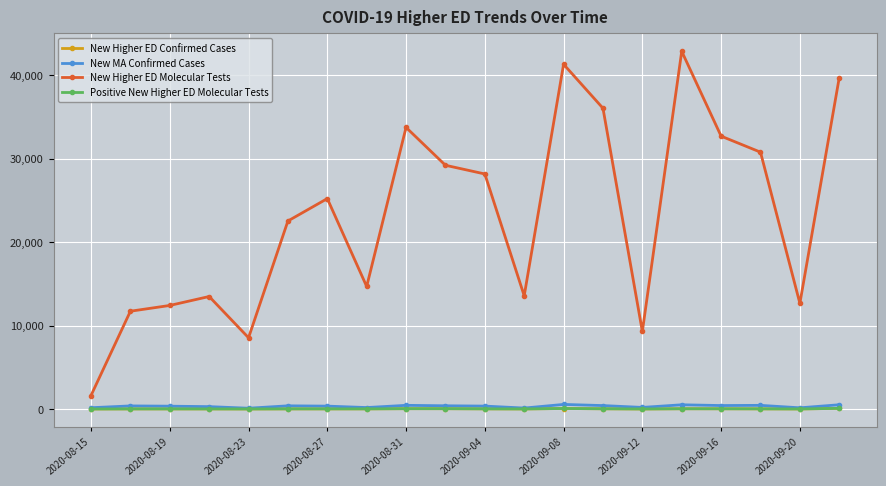

True or false: New Higher ED Molecular Tests has more than 2 points higher than both neighbors.

True